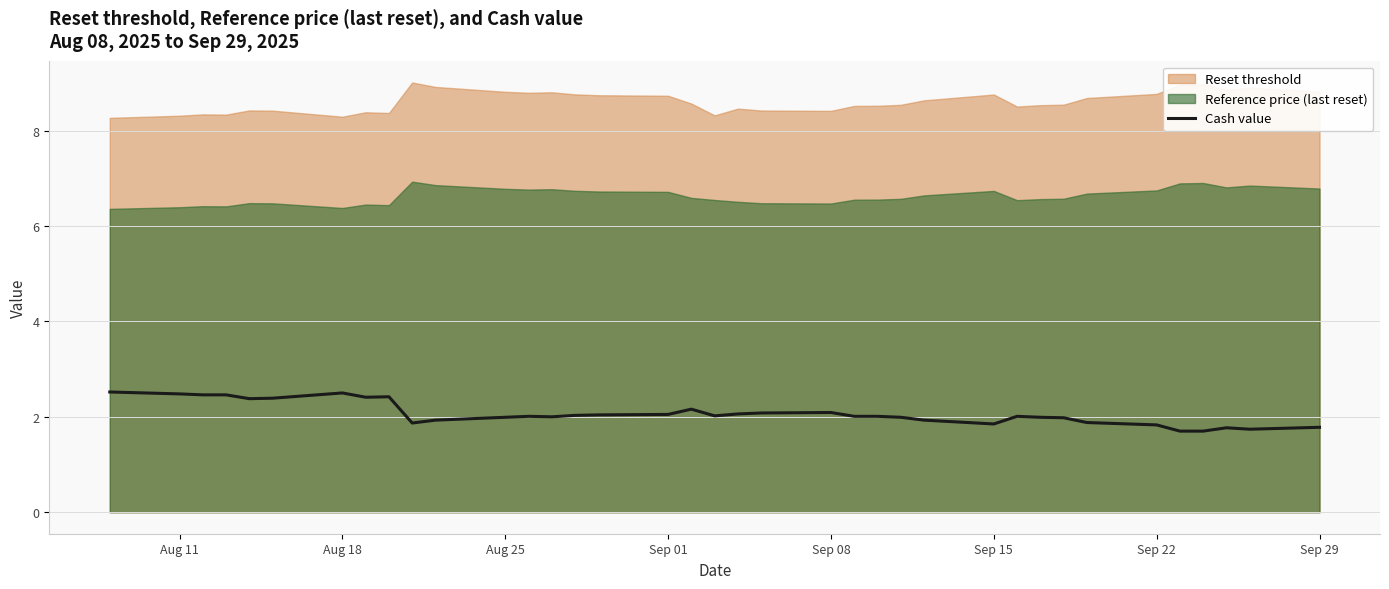

What is the average value?

2.1